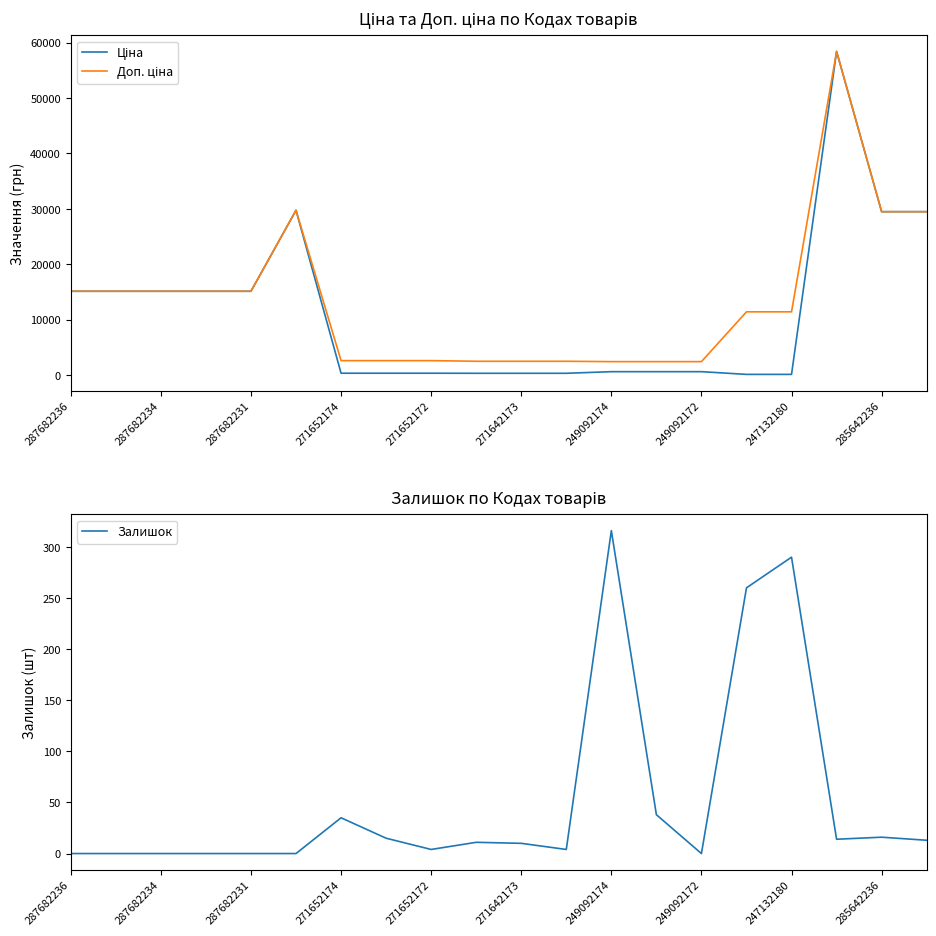

What are all the series names shown in the legend?

Ціна, Доп. ціна, Залишок